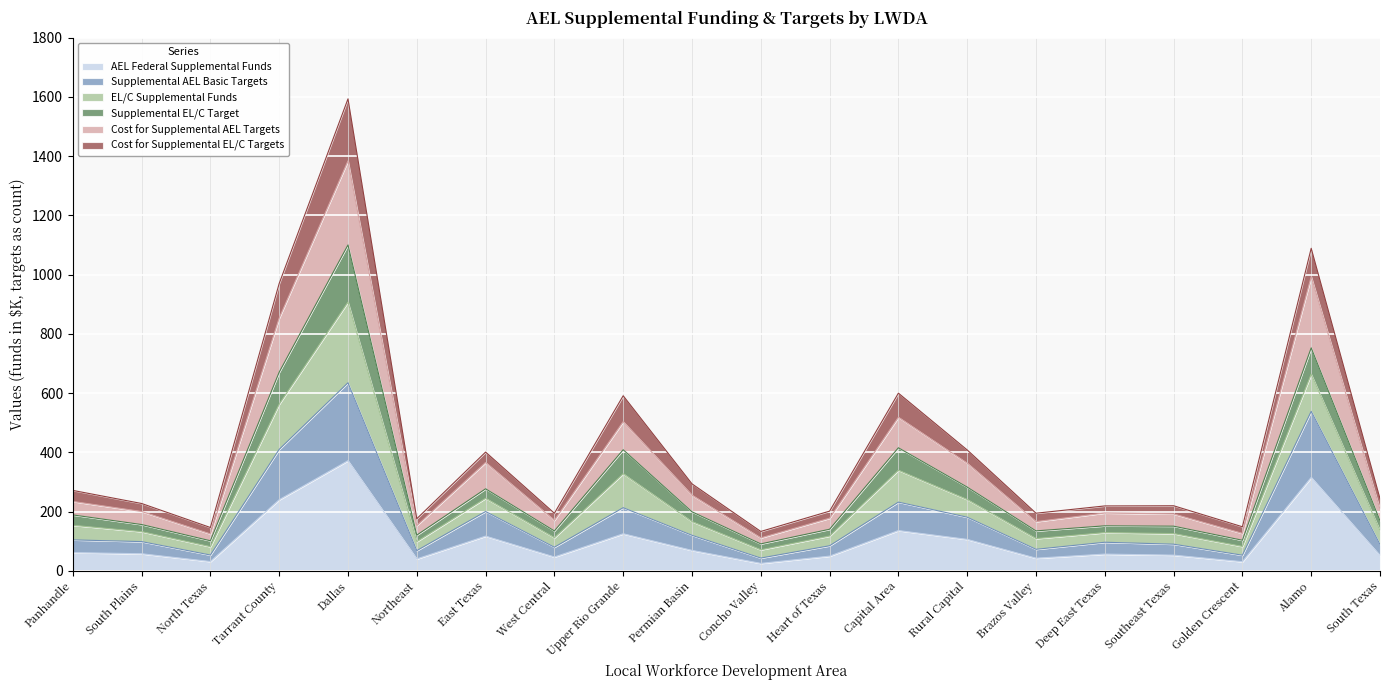

Which category has the highest value in the AEL Federal Supplemental Funds series?

Dallas